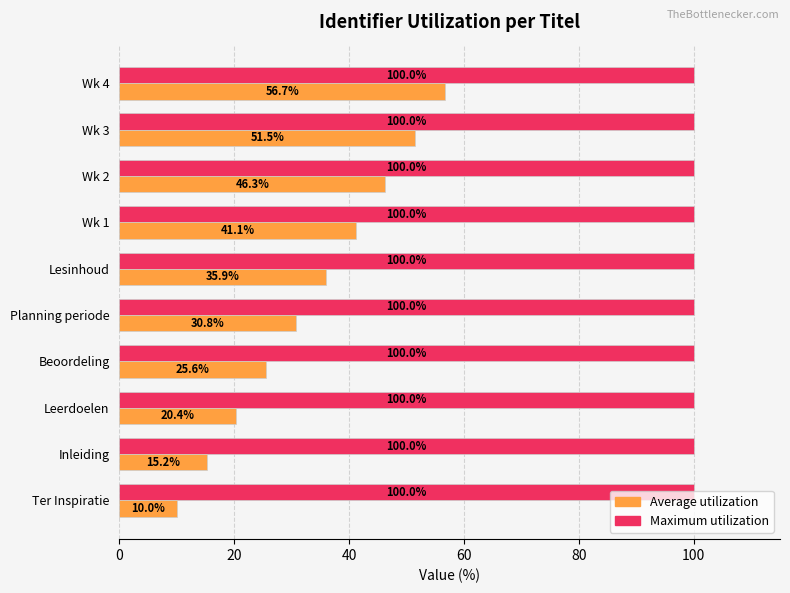

Which series changed the most between Leerdoelen and Wk 3?

Average utilization